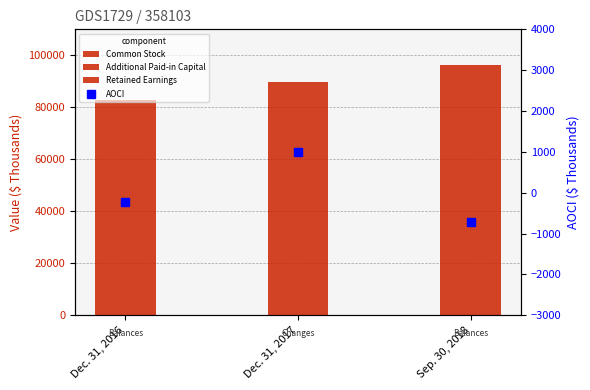

What is the sum of the AOCI values at Sep. 30, 2018 and Dec. 31, 2016?

-932